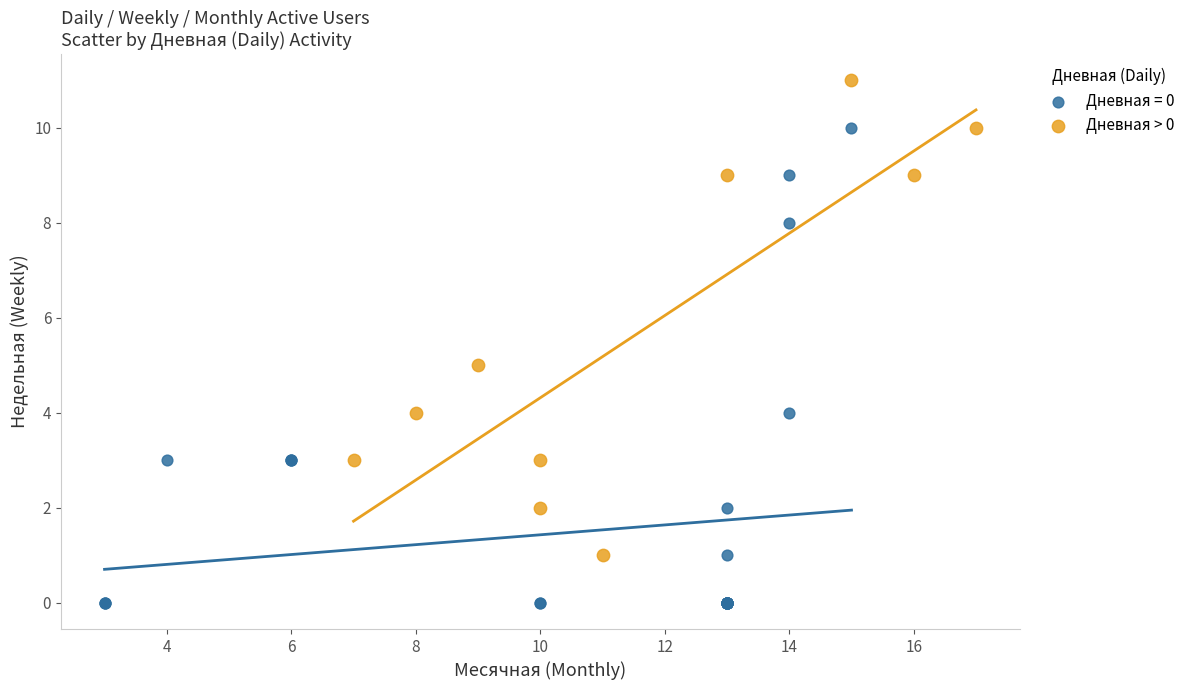

Which series reaches the maximum Y coordinate?

Дневная > 0